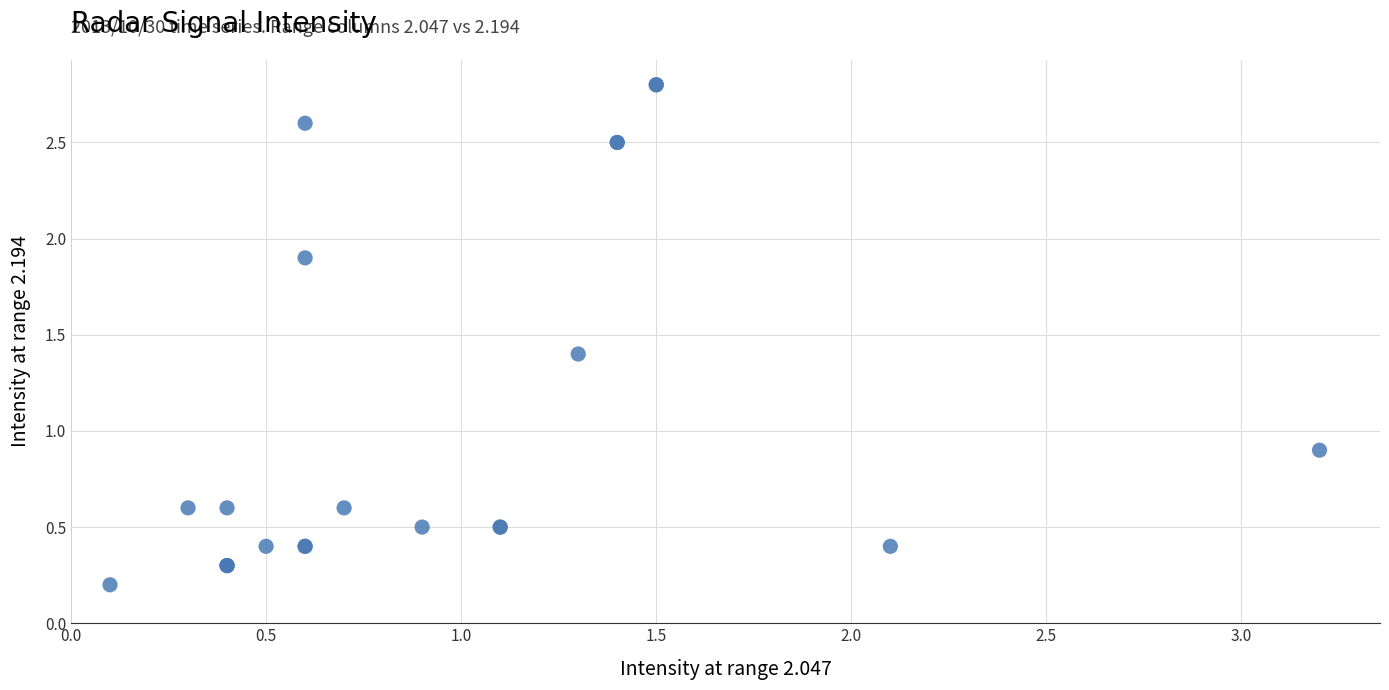

What Y value in the scatter plot is closest to 1?

0.9